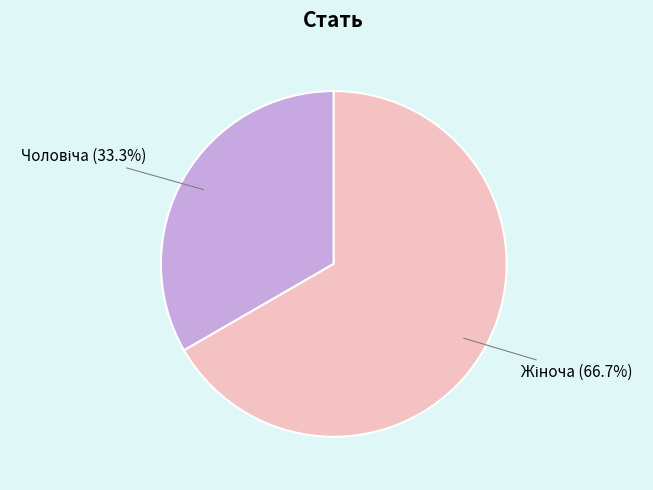

Is there a majority slice in this chart?

Yes